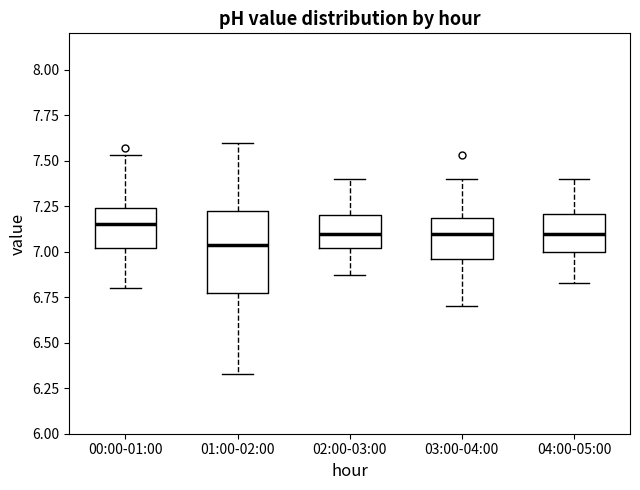

Reading left to right, read every box against the y-axis: the position of its median line, the range the box covers, and the ends of its whiskers. The values are not printed on the chart, so give them approximately, as read against the axis.

00:00-01:00: median 7.15, box 7.00 to 7.25, whiskers 6.80 to 7.55
01:00-02:00: median 7.05, box 6.80 to 7.25, whiskers 6.35 to 7.60
02:00-03:00: median 7.10, box 7.00 to 7.20, whiskers 6.85 to 7.40
03:00-04:00: median 7.10, box 6.95 to 7.20, whiskers 6.70 to 7.40
04:00-05:00: median 7.10, box 7.00 to 7.20, whiskers 6.85 to 7.40